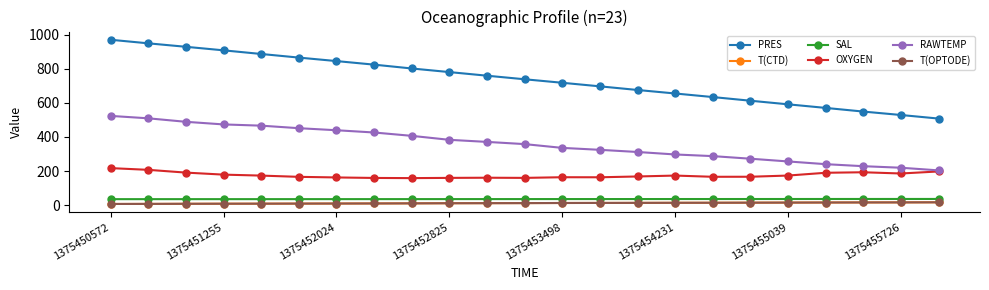

True or false: PRES and OXYGEN cross at least once.

False